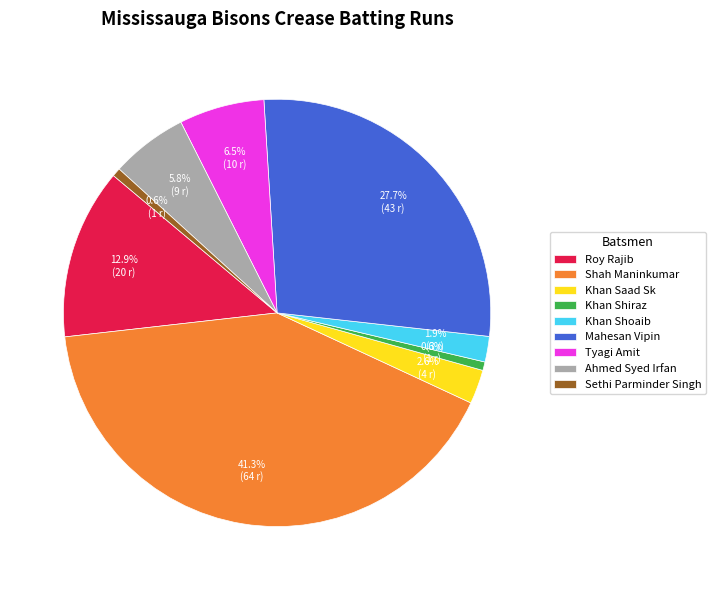

To the nearest percent, what percentage of the pie is Mahesan Vipin?

28%